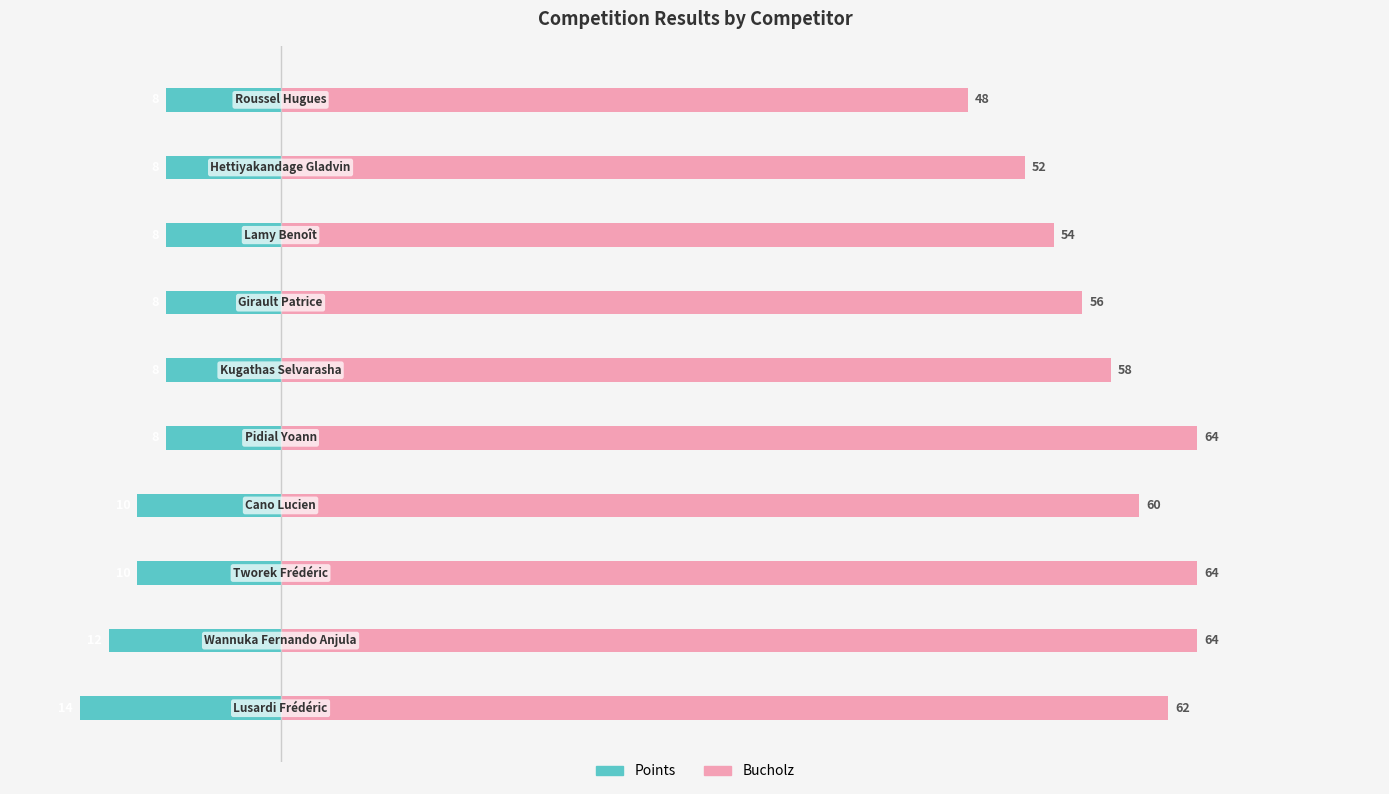

Which series changed the most between 60 and 8?

Bucholz